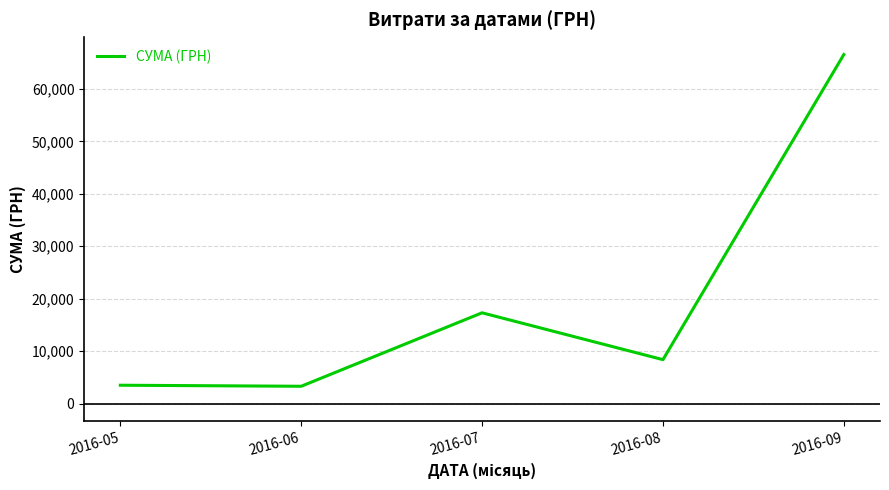

Between 2016-09 and 2016-07, which is larger?

2016-09